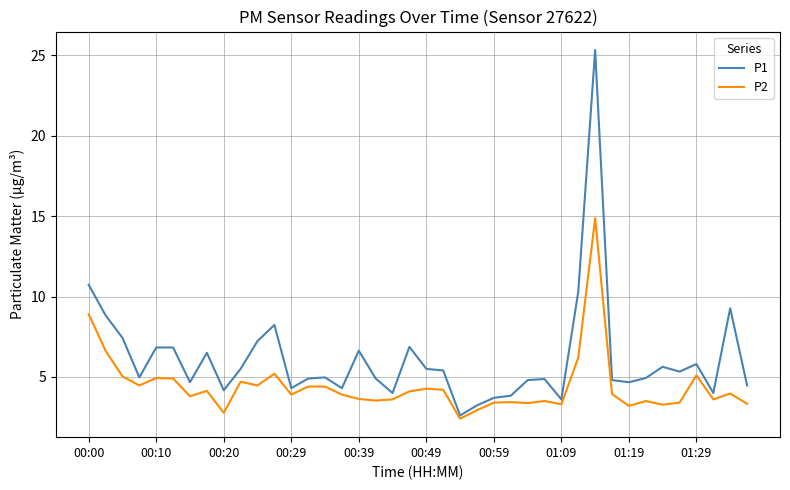

Which series has the widest spread of values?

P1